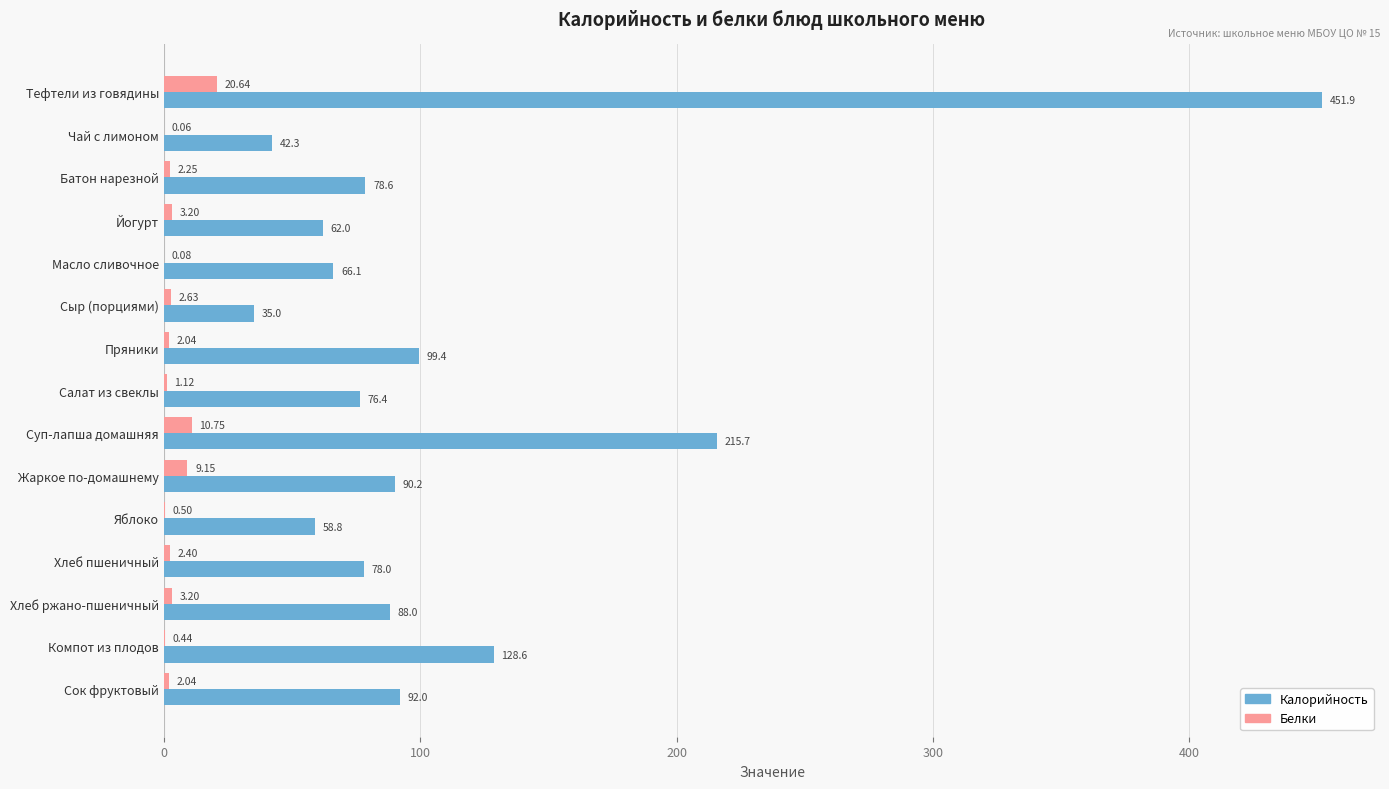

Which category has the highest value in the Калорийность series?

Тефтели из говядины